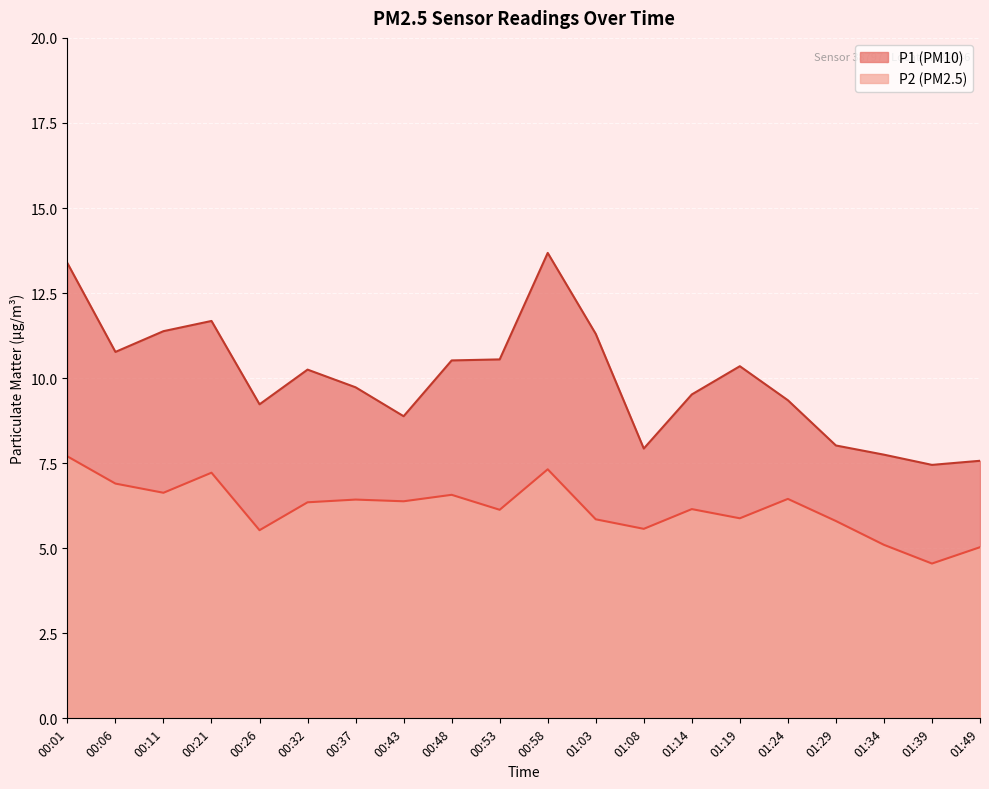

Which category has the lowest value across all series?

01:39